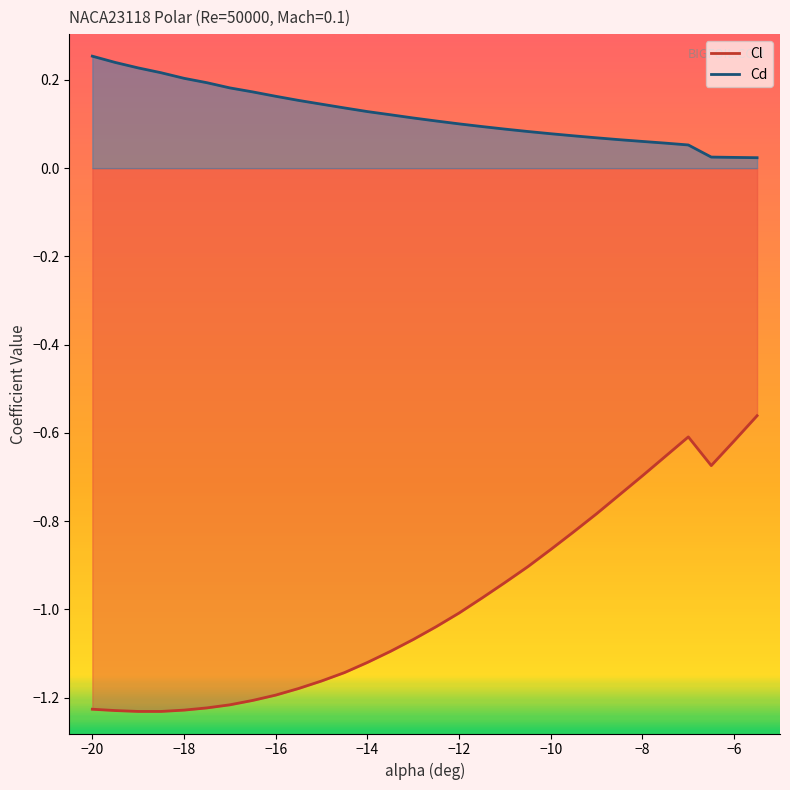

Which series has the largest total across all categories?

Cd